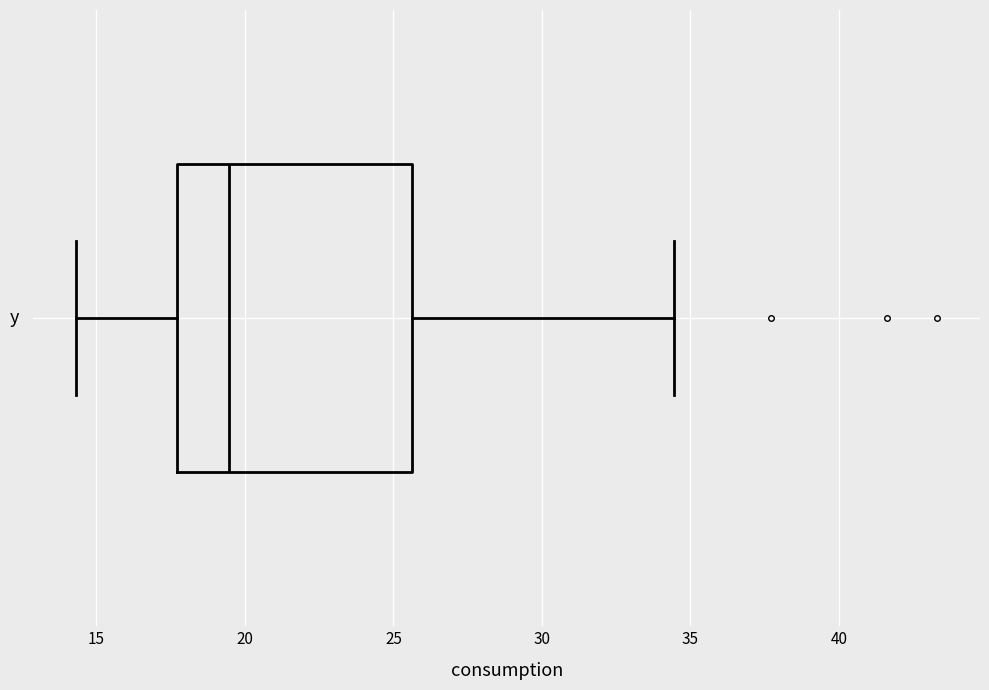

Where is the right edge of the box on the x-axis? The values are not printed on the chart, so give them approximately, as read against the axis.

25.5